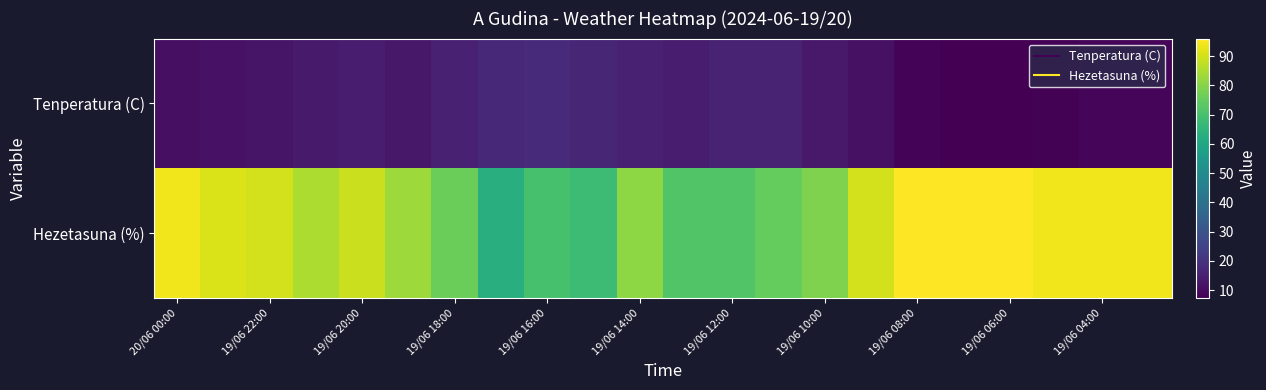

Which series has the largest total across all categories?

Hezetasuna (%)